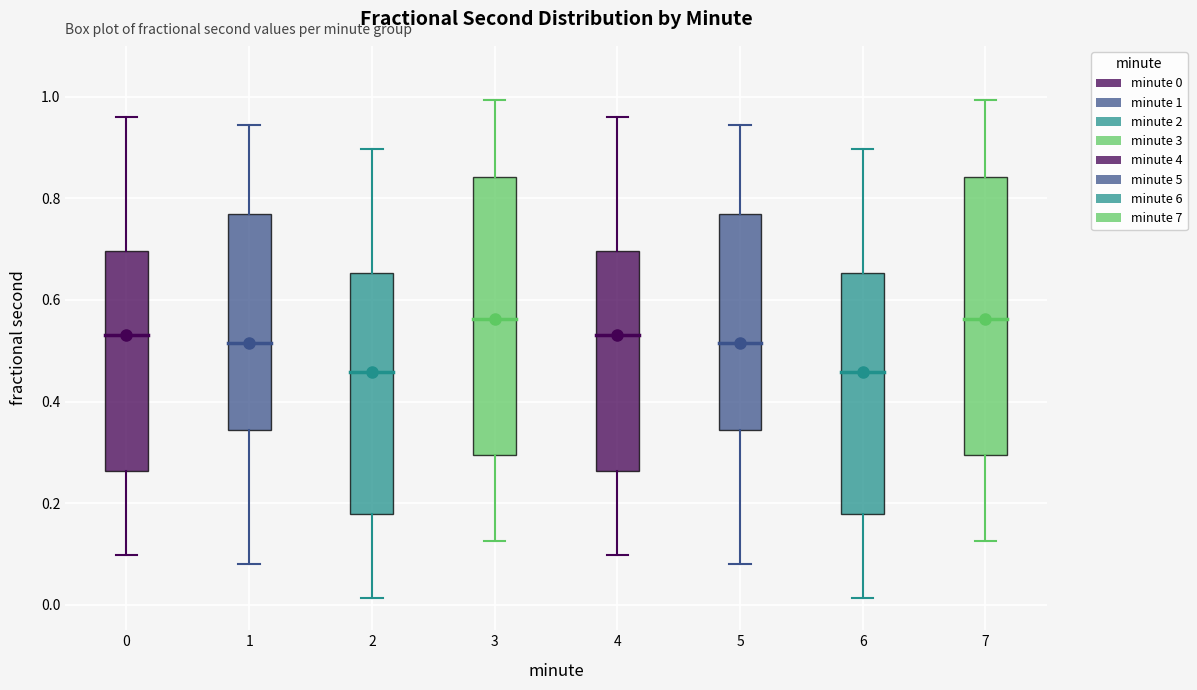

Where does the upper whisker of the box at x = 4 end on the y-axis? The values are not printed on the chart, so give them approximately, as read against the axis.

0.96